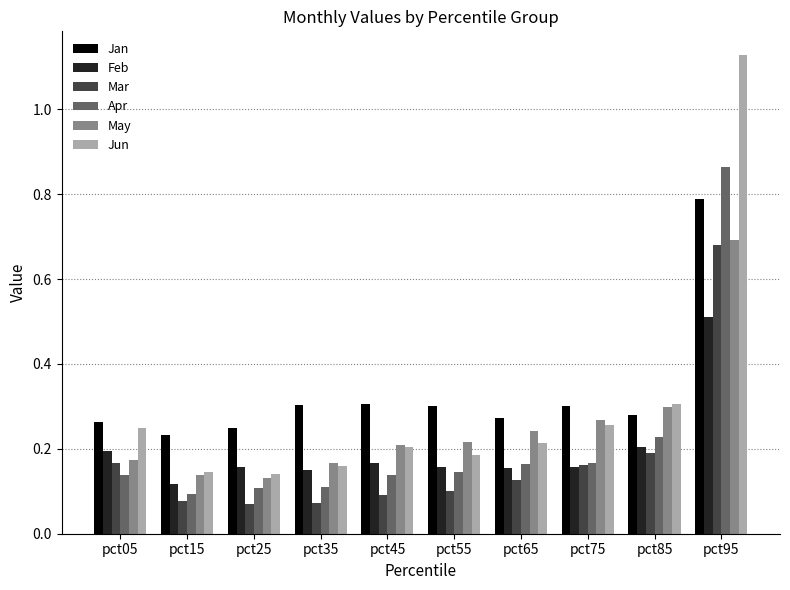

What is the sum of the May values at pct95 and pct25?

0.8